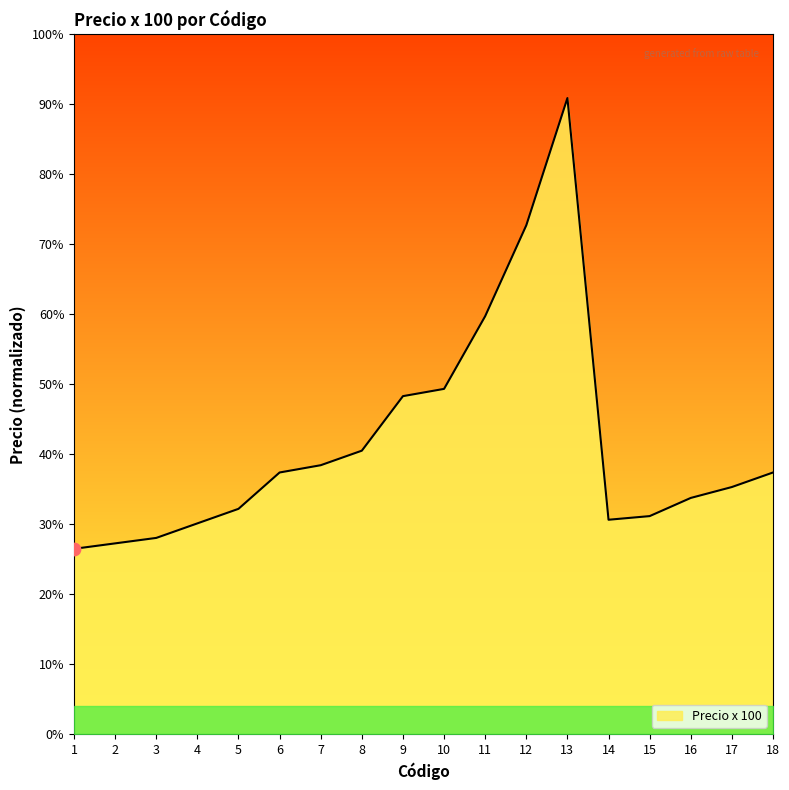

What is the ratio of the value at 16 to the value at 12?

0.5